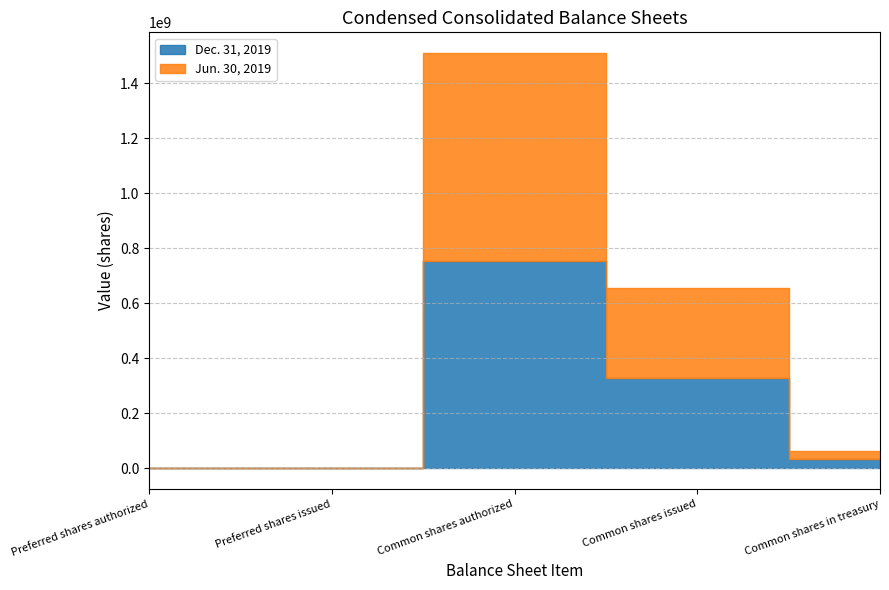

What is the label of the 2nd point from the right?

Common shares issued